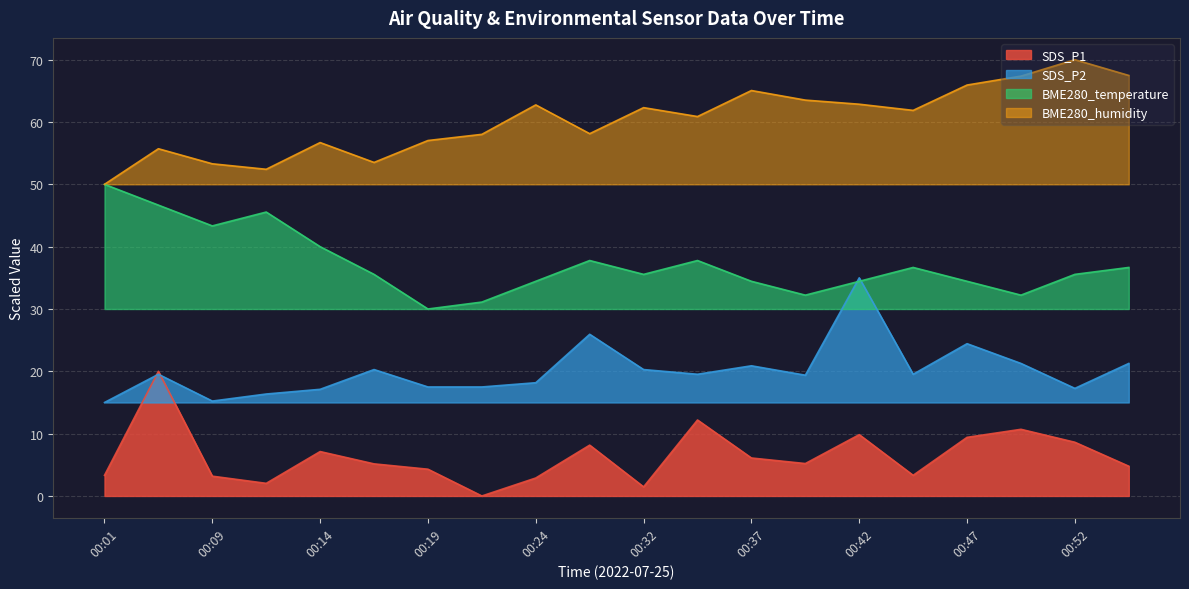

At which category does SDS_P2 reach its first local valley?

00:09